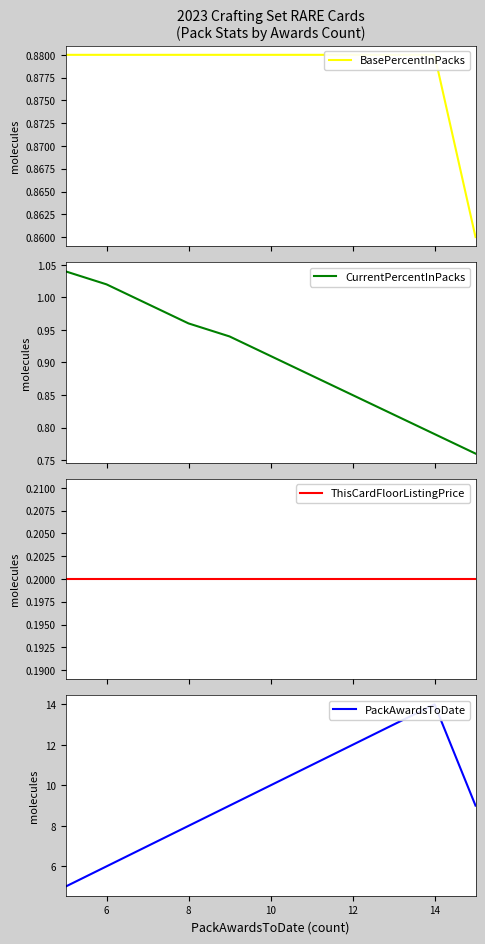

Read the ThisCardFloorListingPrice value at 6.

0.2